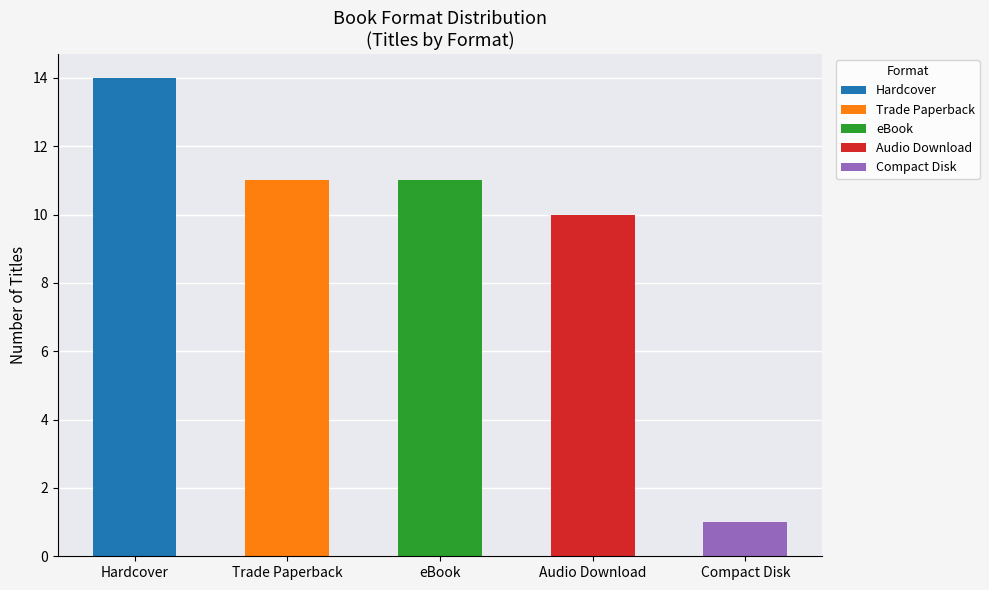

How many data points are less than 11?

2